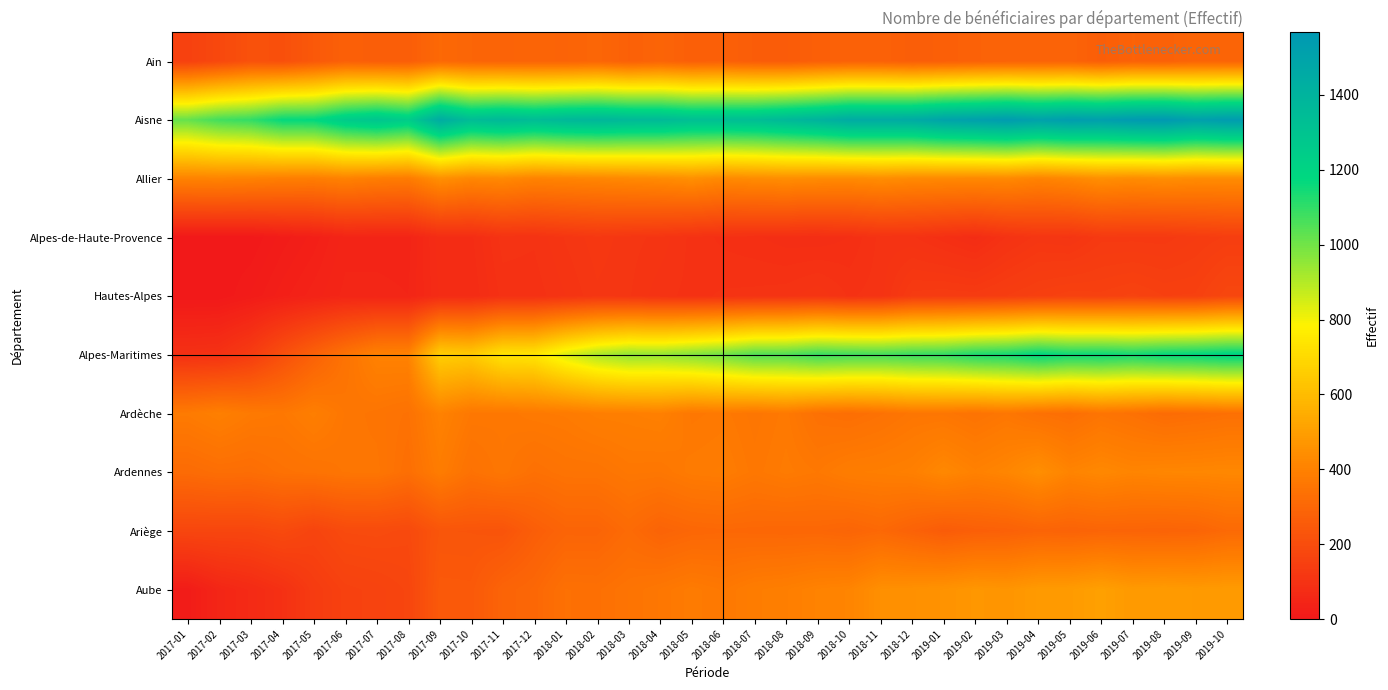

List the series in order of their peak value, highest first.

Aisne, Alpes-Maritimes, Aube, Allier, Ardennes, Ardèche, Ariège, Ain, Hautes-Alpes, Alpes-de-Haute-Provence